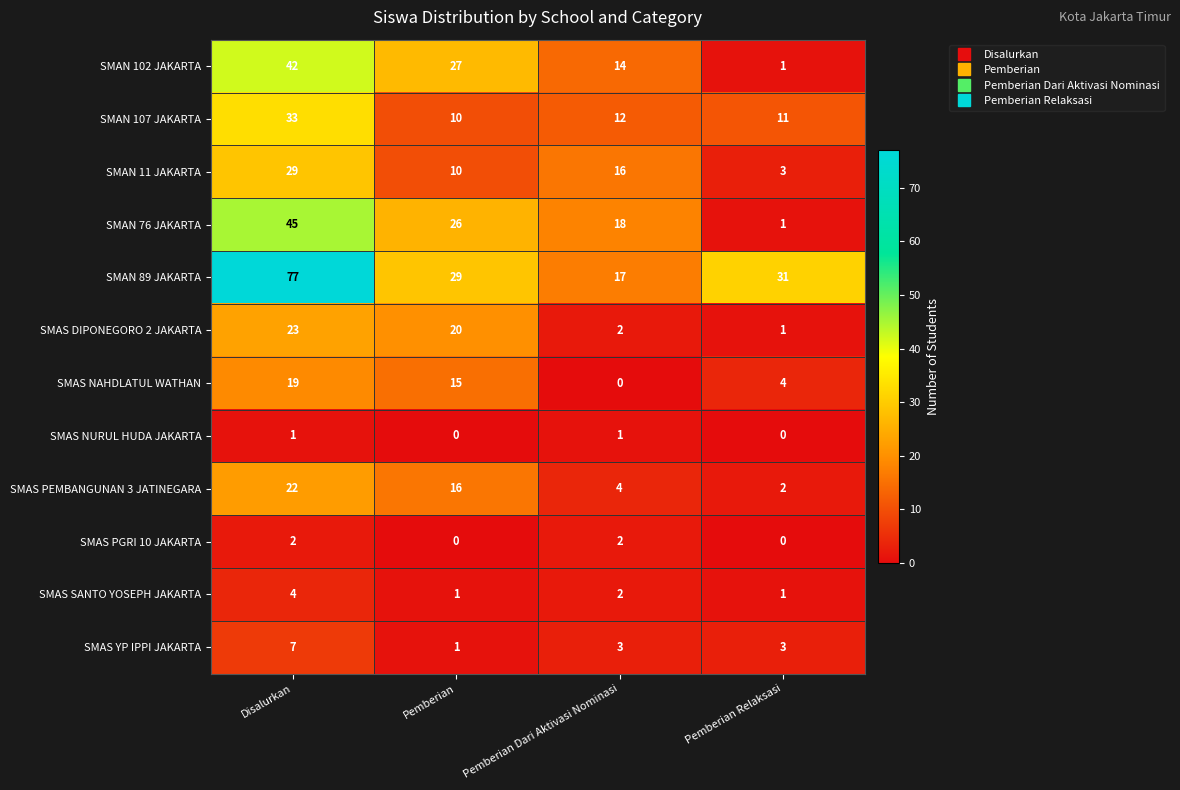

At Disalurkan, list the series in order from largest to smallest.

SMAN 89 JAKARTA, SMAN 76 JAKARTA, SMAN 102 JAKARTA, SMAN 107 JAKARTA, SMAN 11 JAKARTA, SMAS DIPONEGORO 2 JAKARTA, SMAS PEMBANGUNAN 3 JATINEGARA, SMAS NAHDLATUL WATHAN, SMAS YP IPPI JAKARTA, SMAS SANTO YOSEPH JAKARTA, SMAS PGRI 10 JAKARTA, SMAS NURUL HUDA JAKARTA